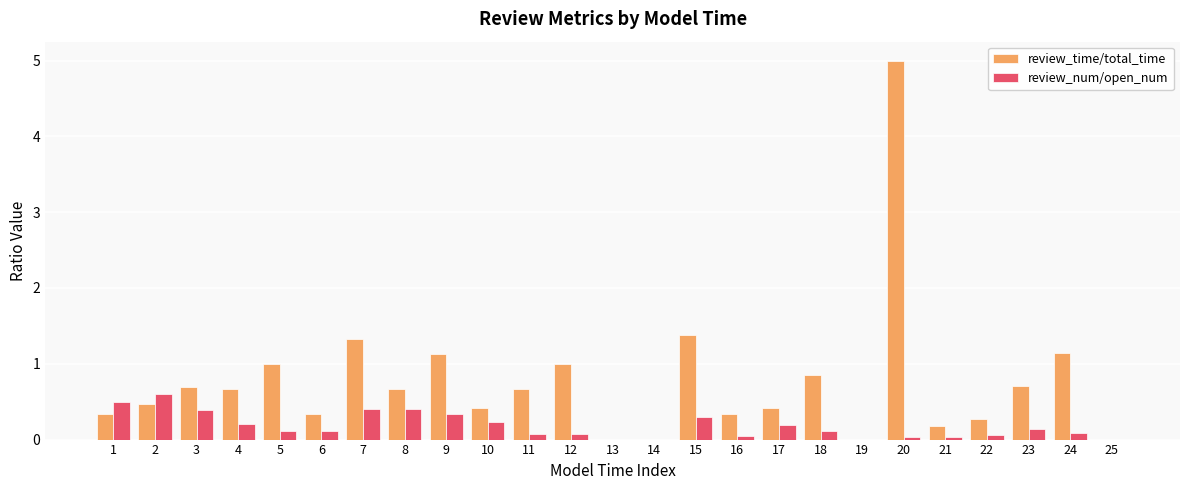

Count the number of data series in this chart.

2